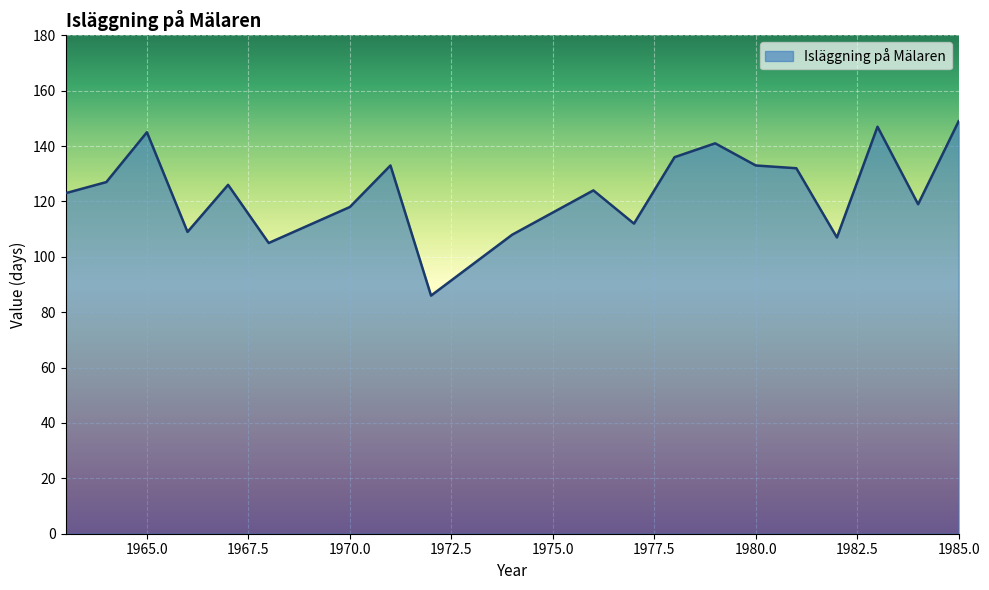

What is the difference between the maximum and minimum values?

63